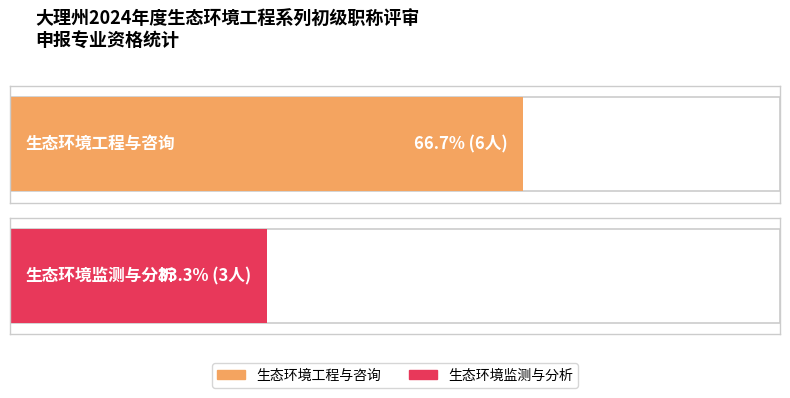

What is the value of the 1st bar from the left?

6